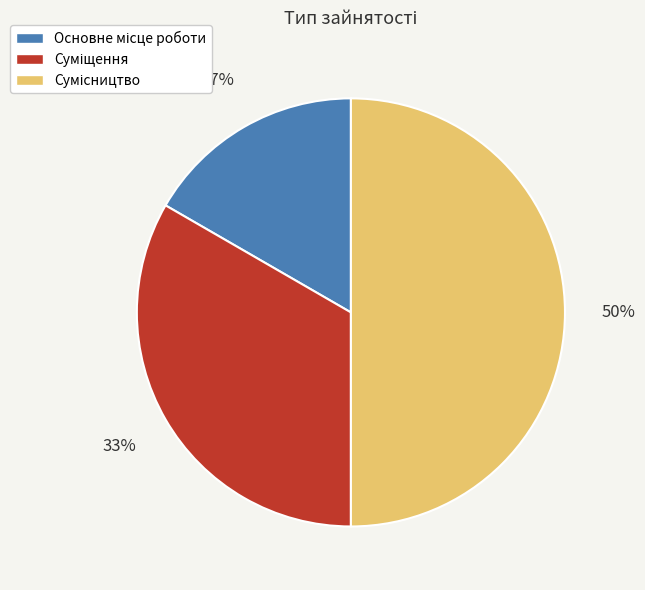

To the nearest percent, what is the average slice percentage?

33%